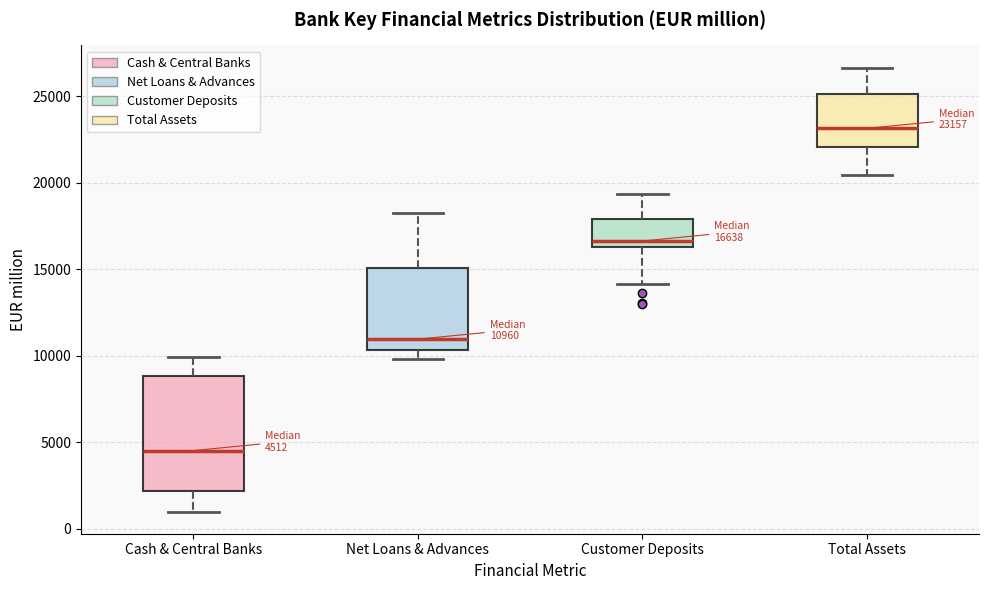

Which box has the lowest median line?

Cash & Central Banks